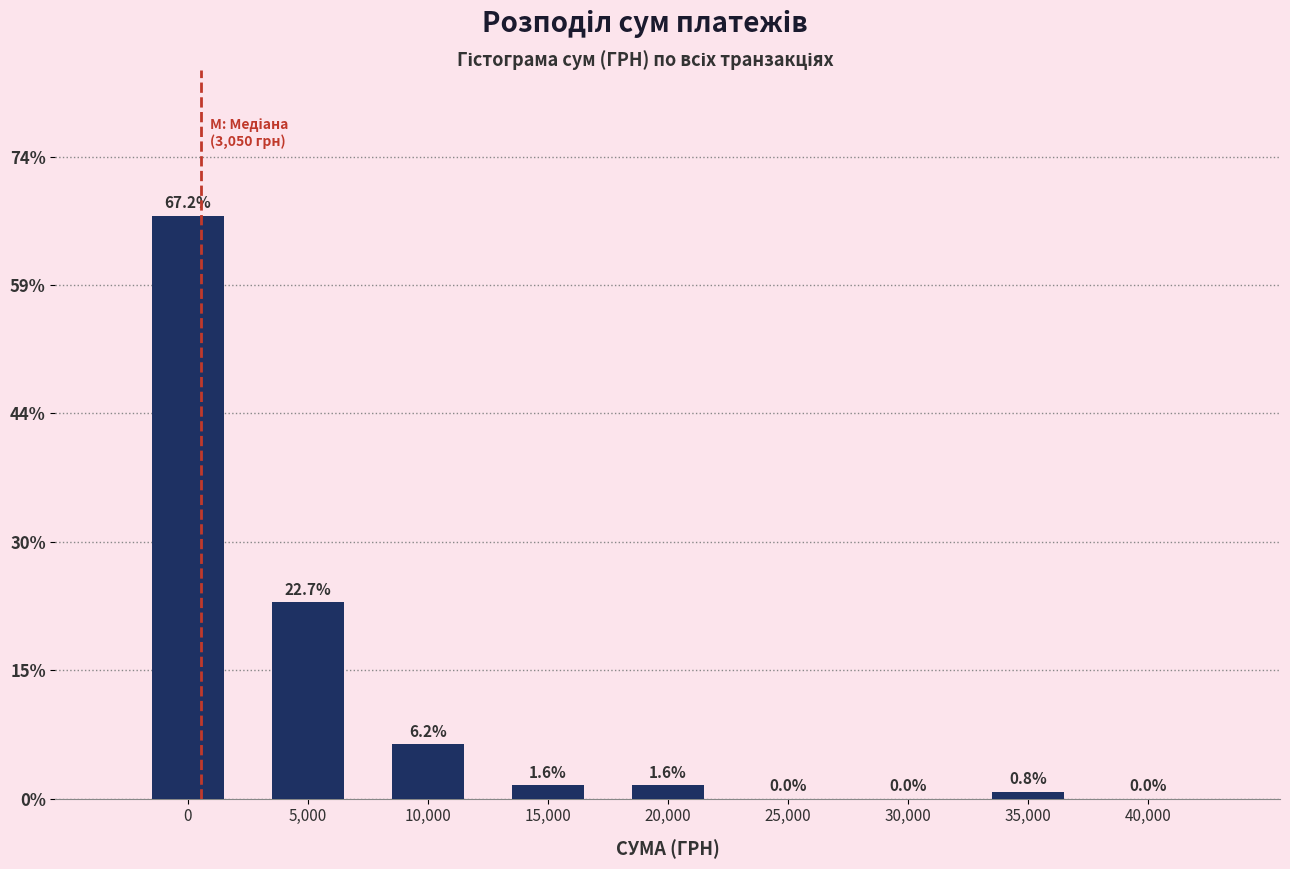

What is the sum of the values at 30,000 and 0?

67.2